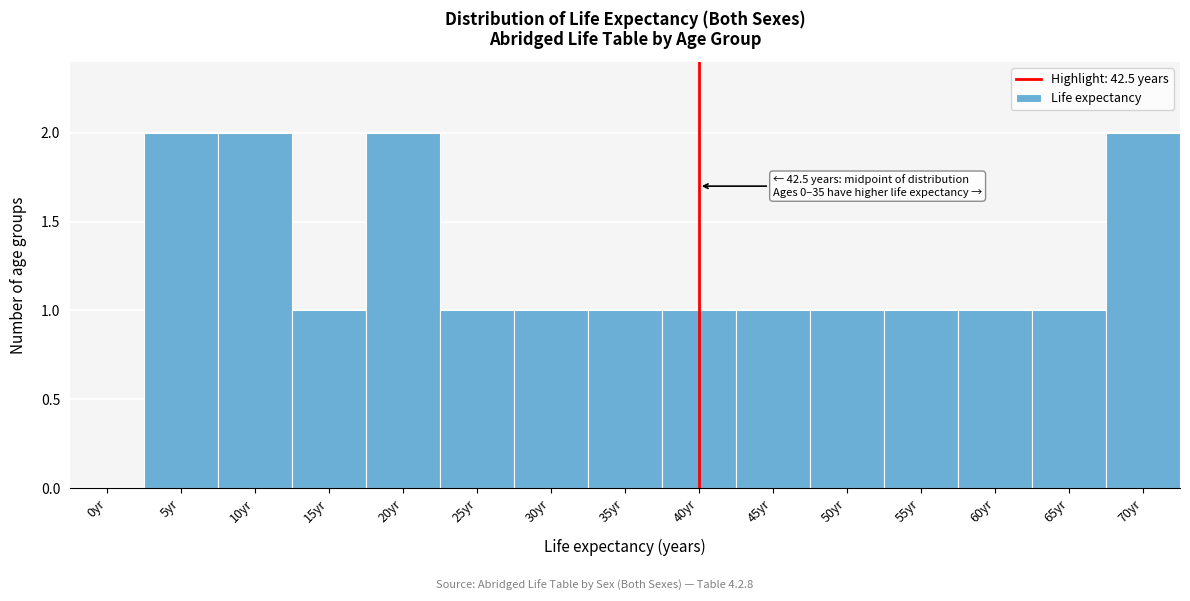

Reading right to left, list all the values displayed in this chart.

70yr=2	65yr=1	60yr=1	55yr=1	50yr=1	45yr=1	40yr=1	35yr=1	30yr=1	25yr=1	20yr=2	15yr=1	10yr=2	5yr=2	0yr=0